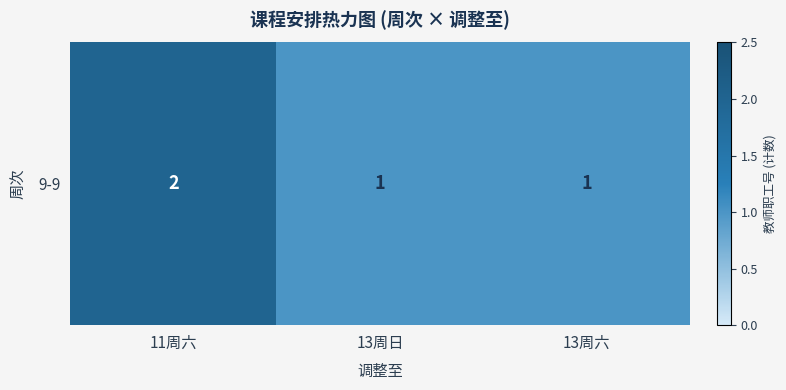

How many data points are above 1?

1